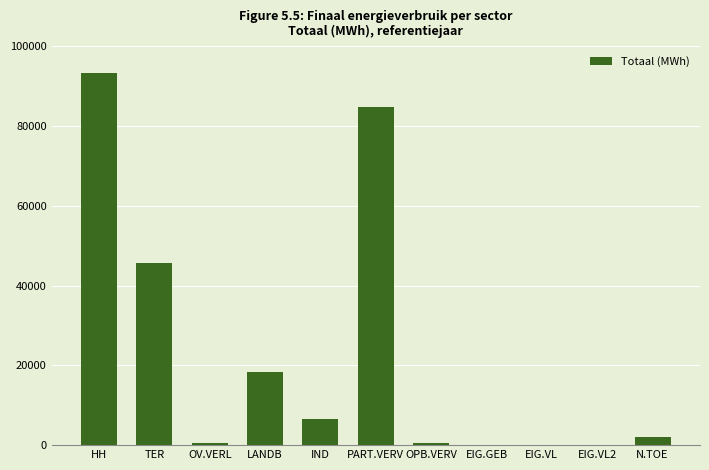

Where does the data first go above 2117?

HH